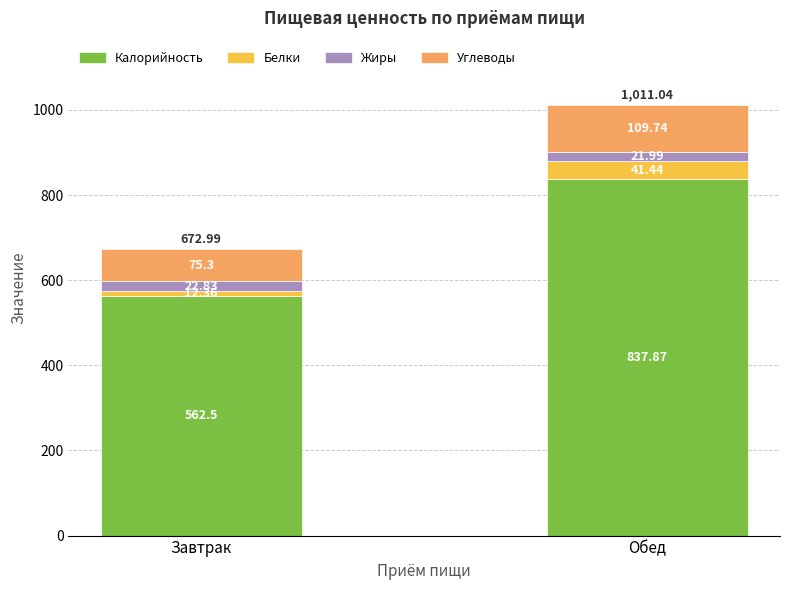

What is the average value of the Калорийность series?

700.2